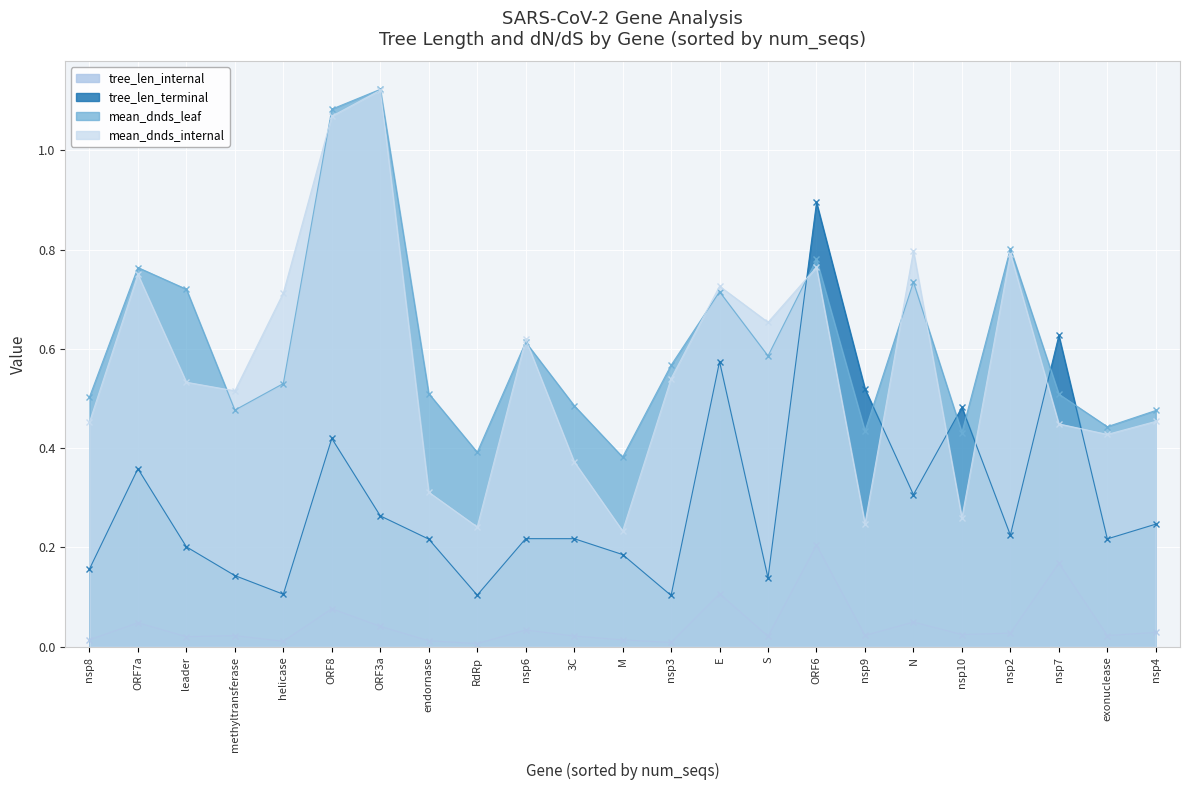

What is the difference between the second highest and second lowest values in the mean_dnds_leaf series?

0.7